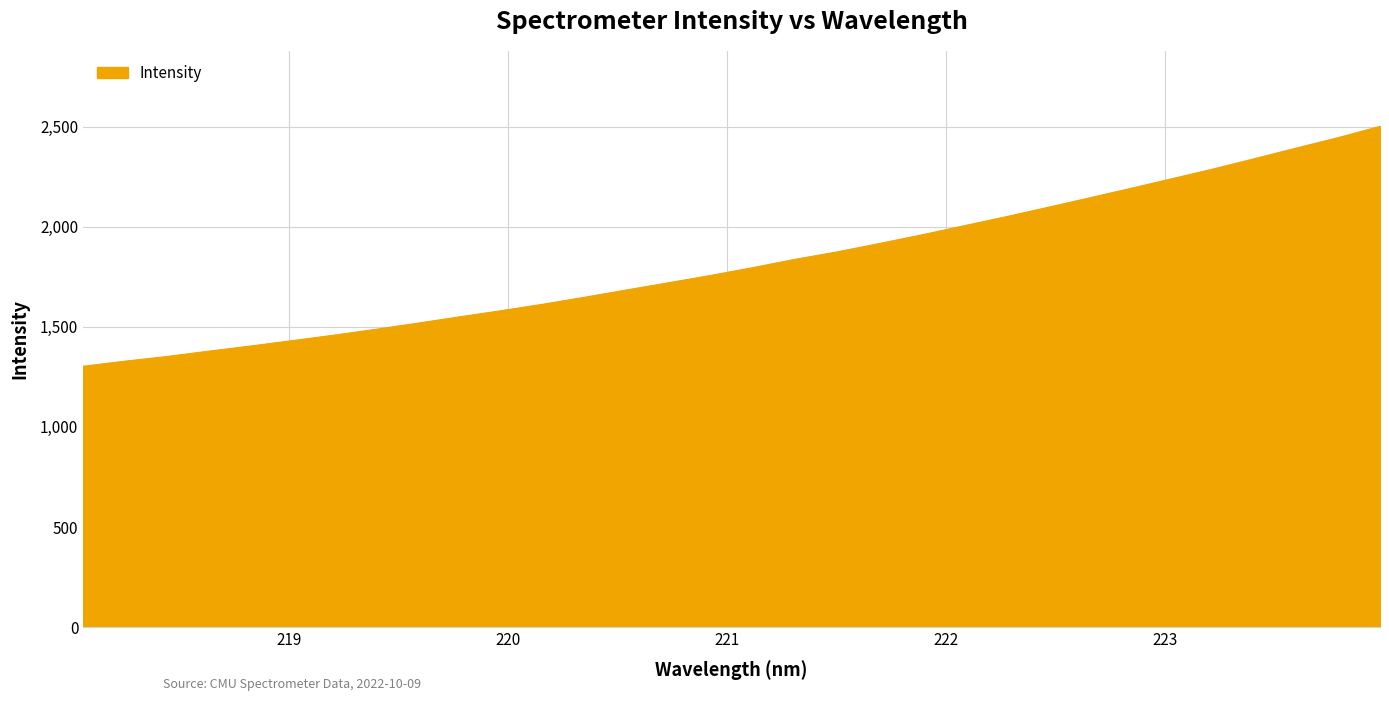

What is the maximum value shown in the chart?

2501.9